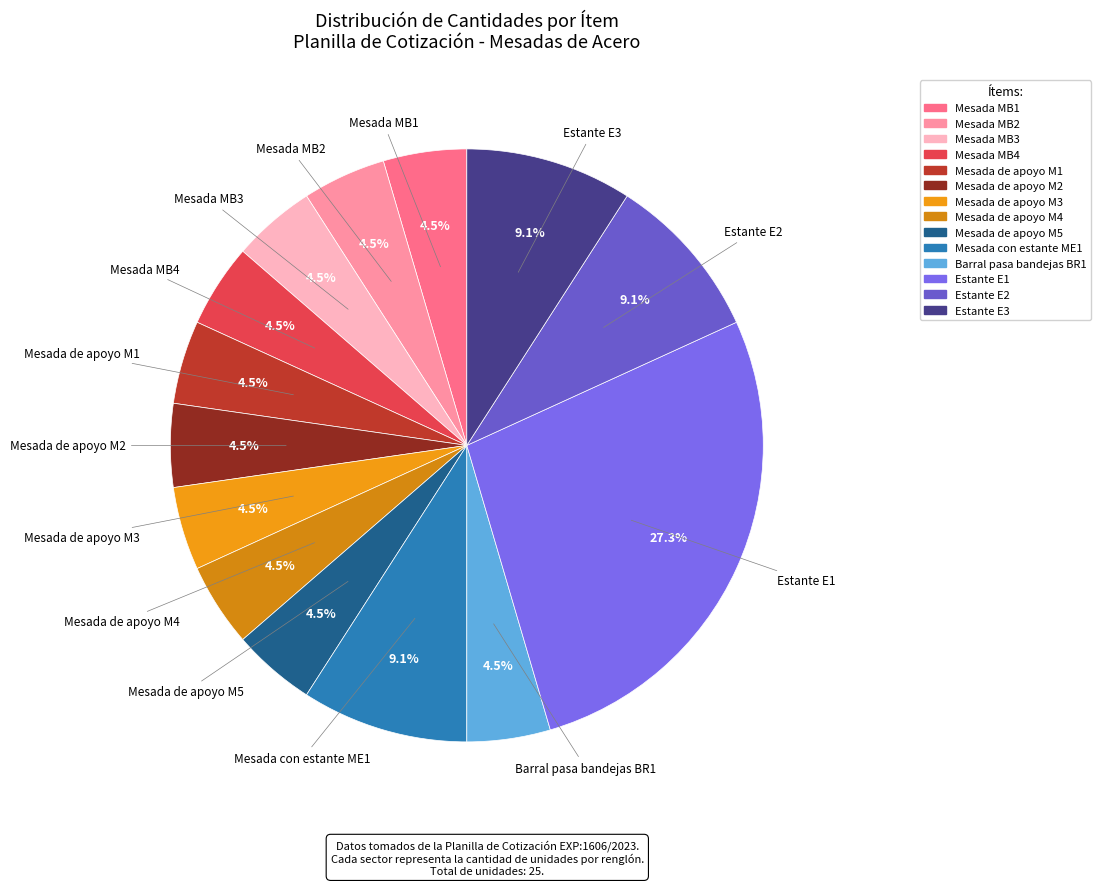

Which slice is the largest?

Estante E1